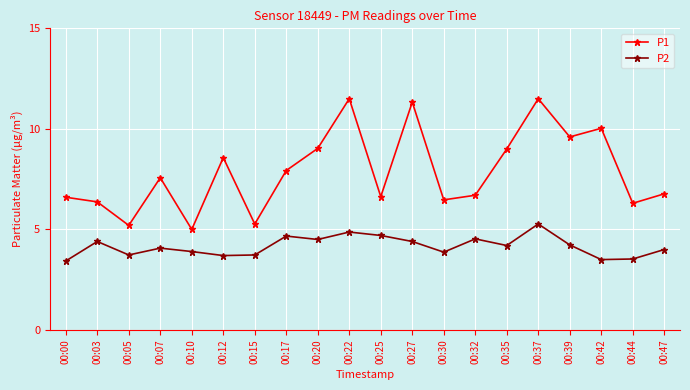

At how many categories does at least one series exceed 8?

8